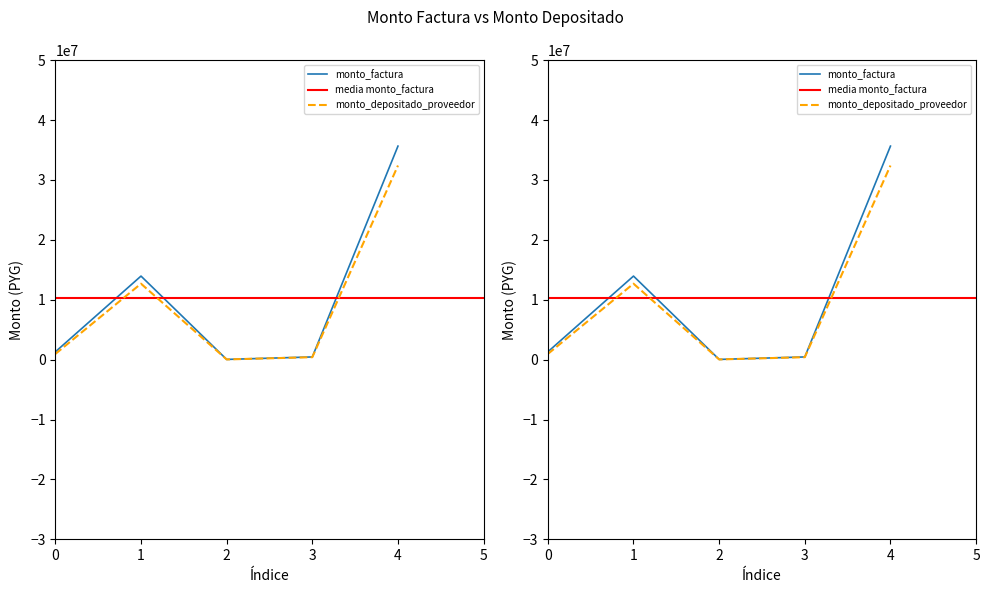

True or false: monto_factura and monto_depositado_proveedor intersect in this chart.

False